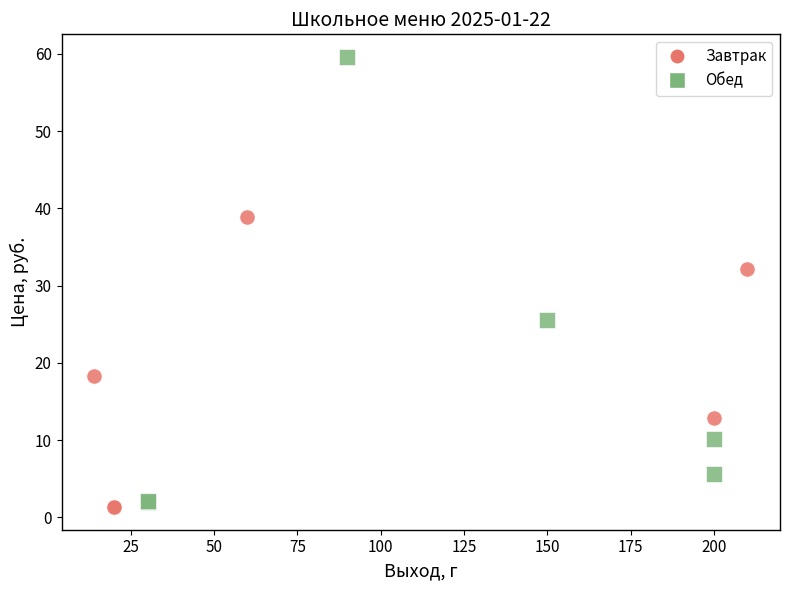

Which series has the largest Y range (max minus min)?

Обед